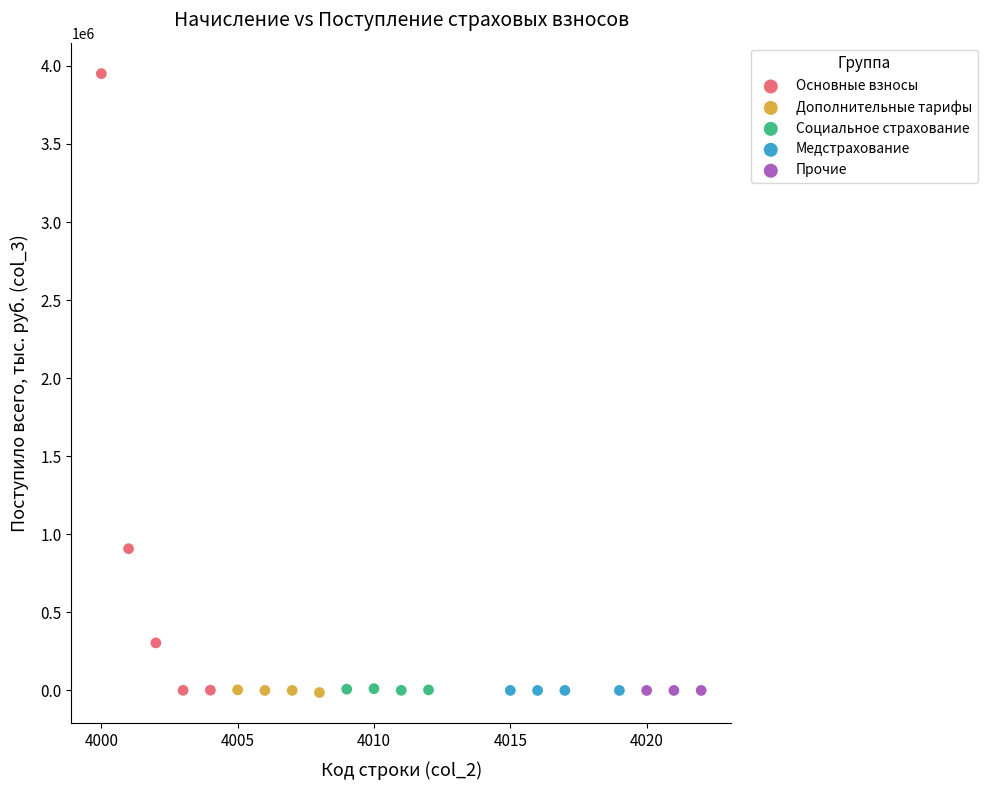

Which series contains the highest Y value?

Основные взносы